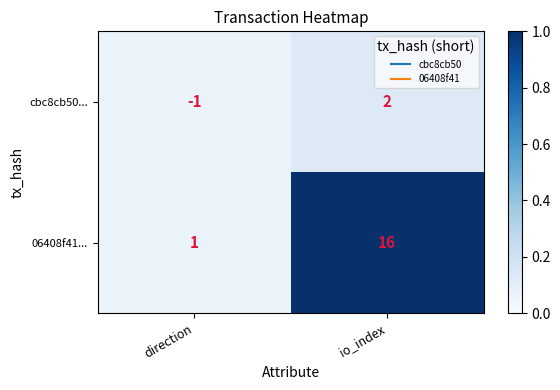

At which category does the chart reach its peak across all series?

io_index